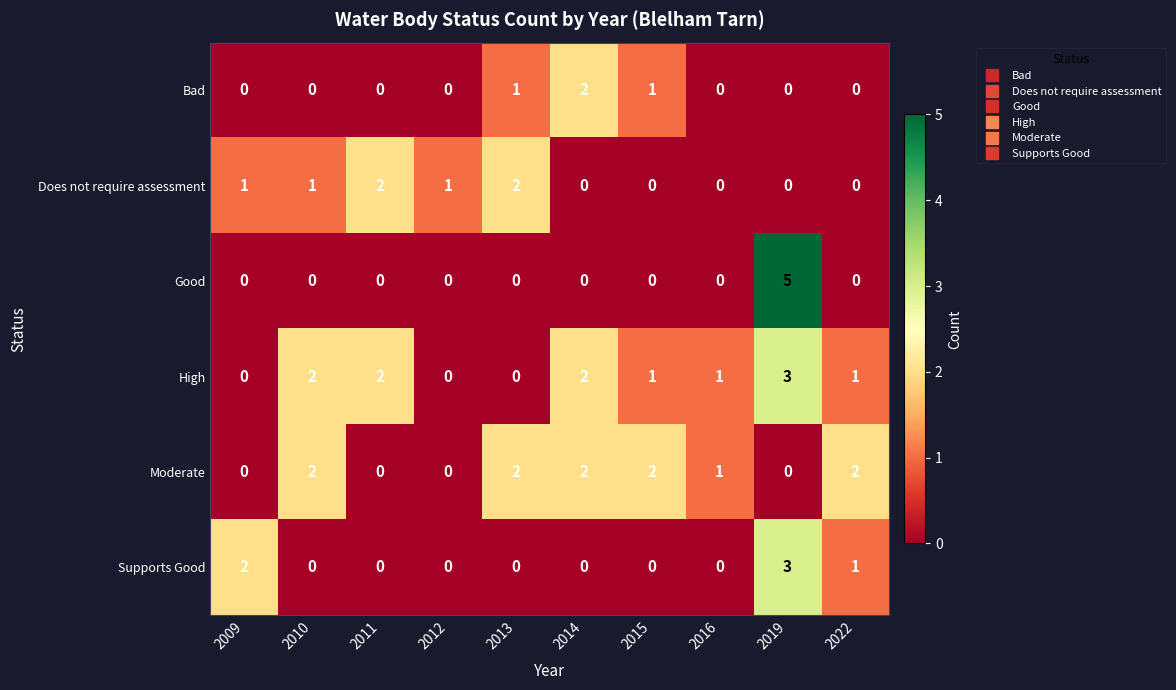

What is the greatest value displayed?

5